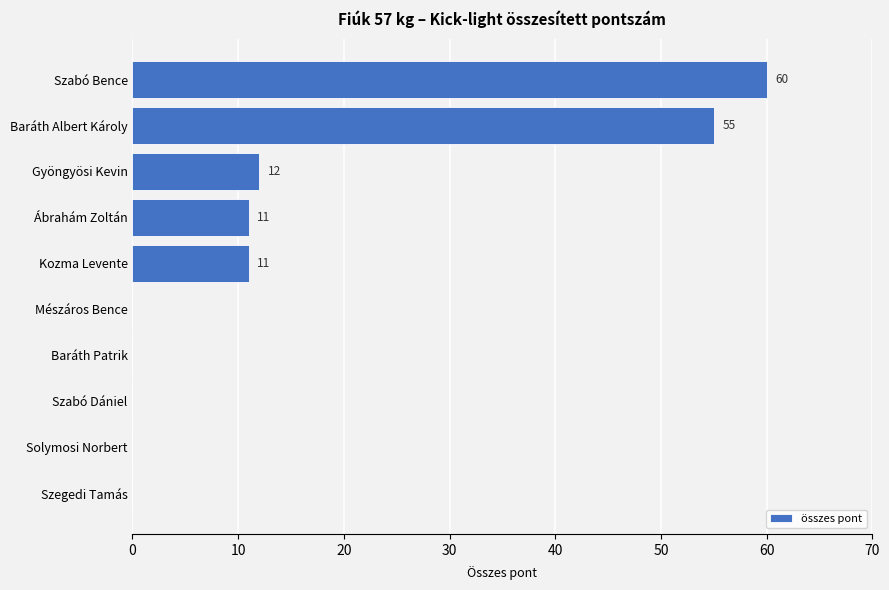

What is the average value?

15